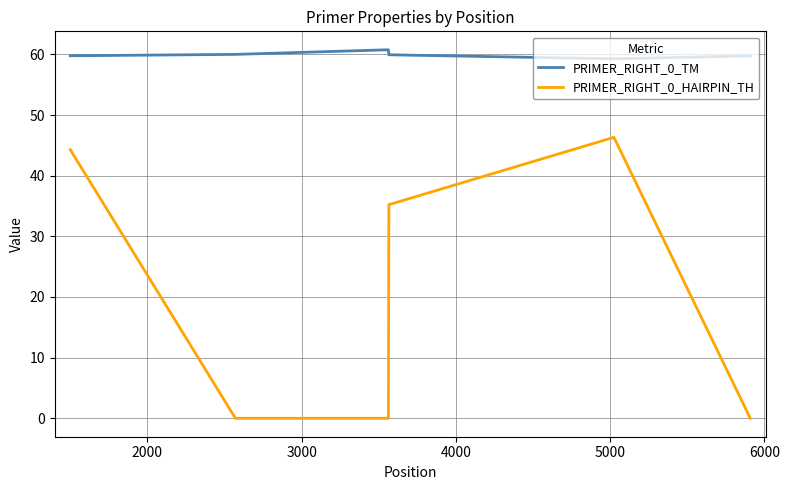

Does the chart display data point markers on the line(s)?

No